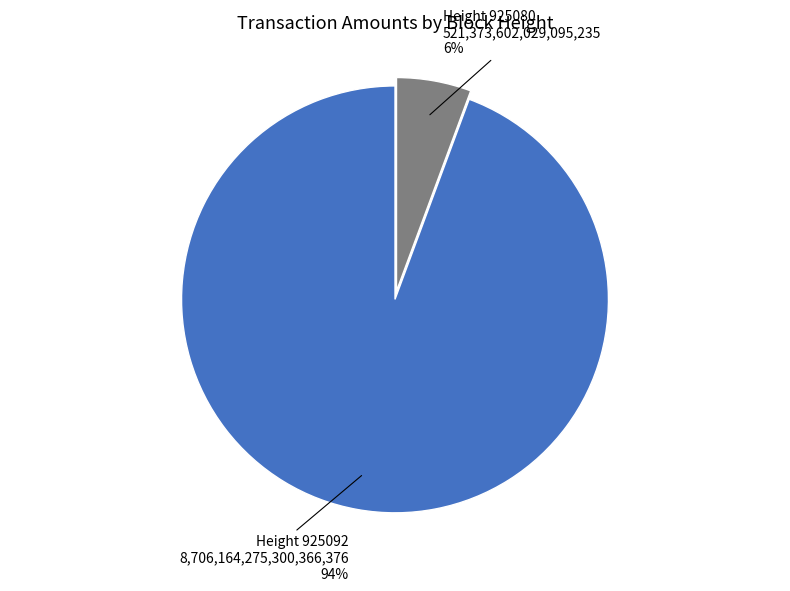

To the nearest percent, what is the average slice percentage?

50%